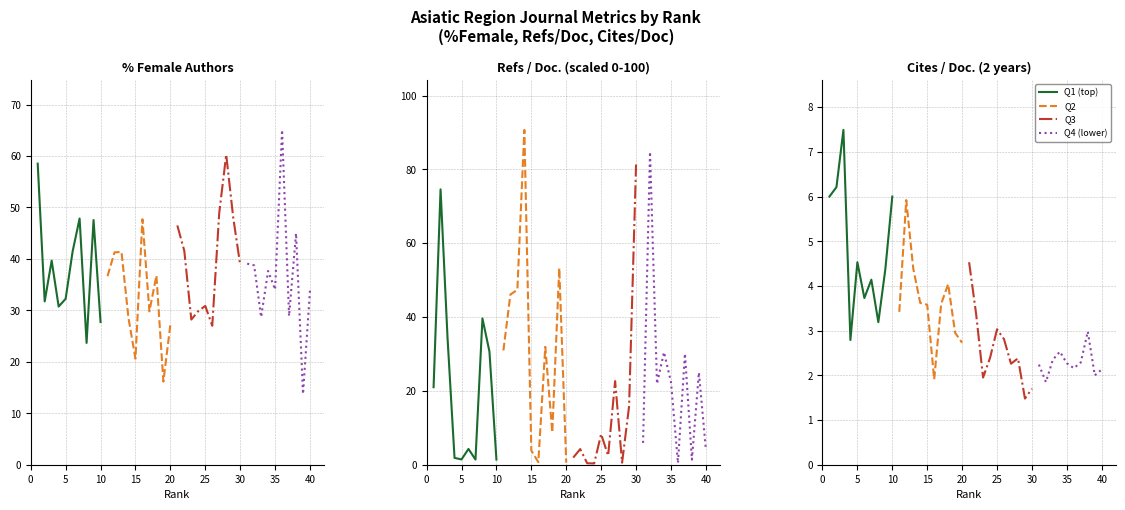

What is the value of the Q4 (lower) point at the 10th from the left?

2.1